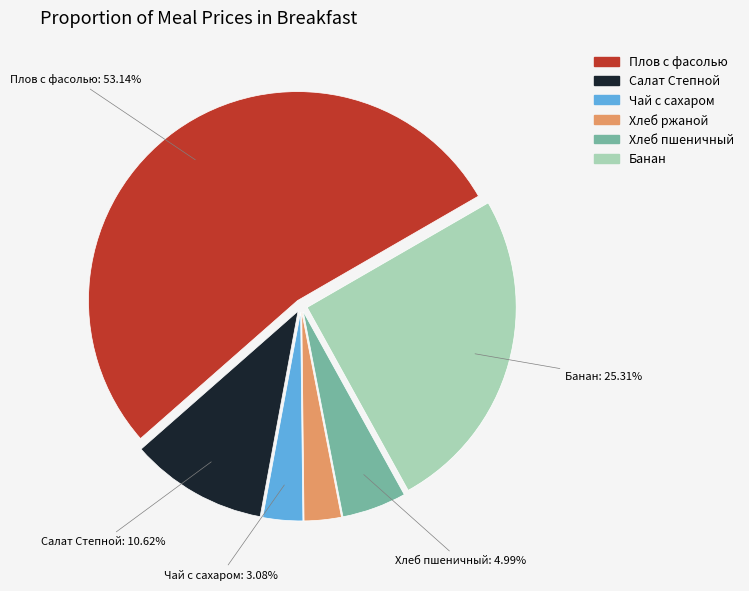

How many segments does this pie chart have?

6